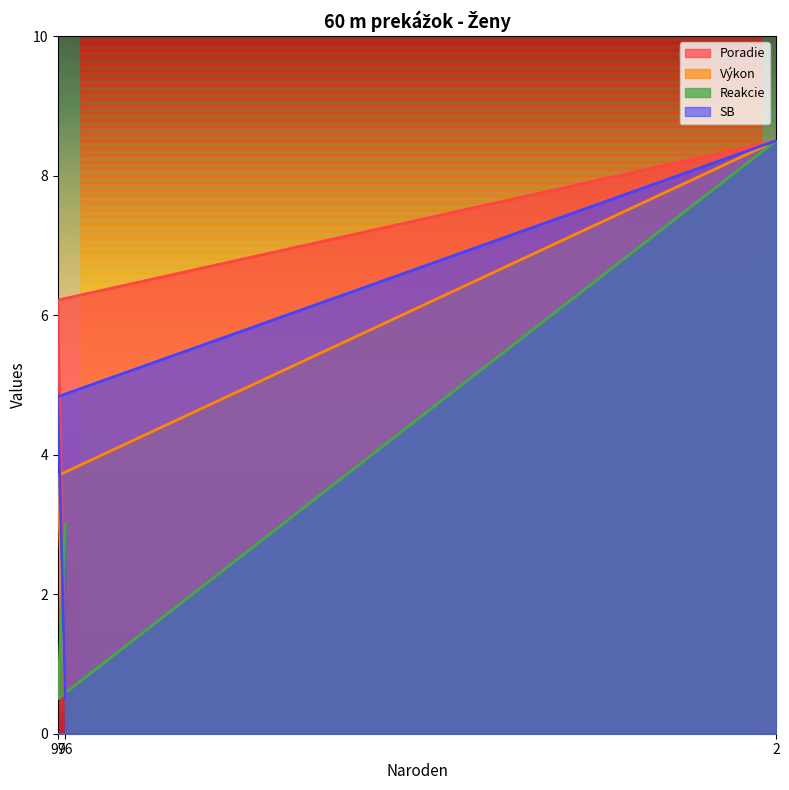

What is the sum of the Poradie values at 97 and 96?

6.7